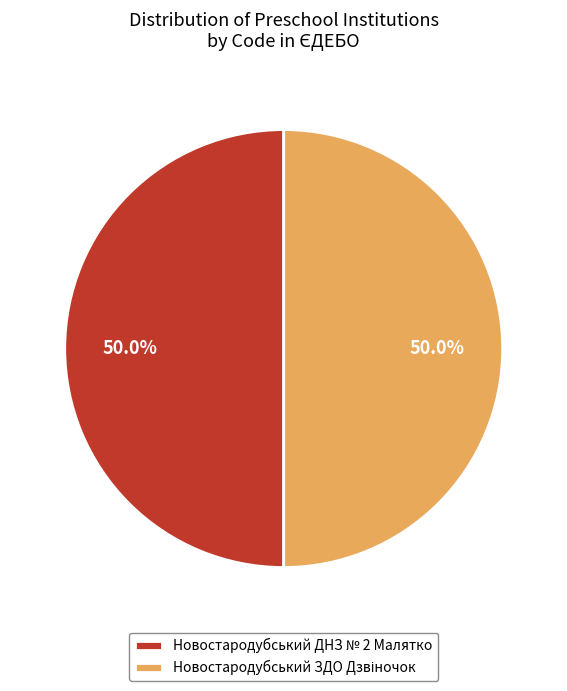

To the nearest percent, what percentage of the pie is Новостародубський ДНЗ № 2 Малятко?

50%